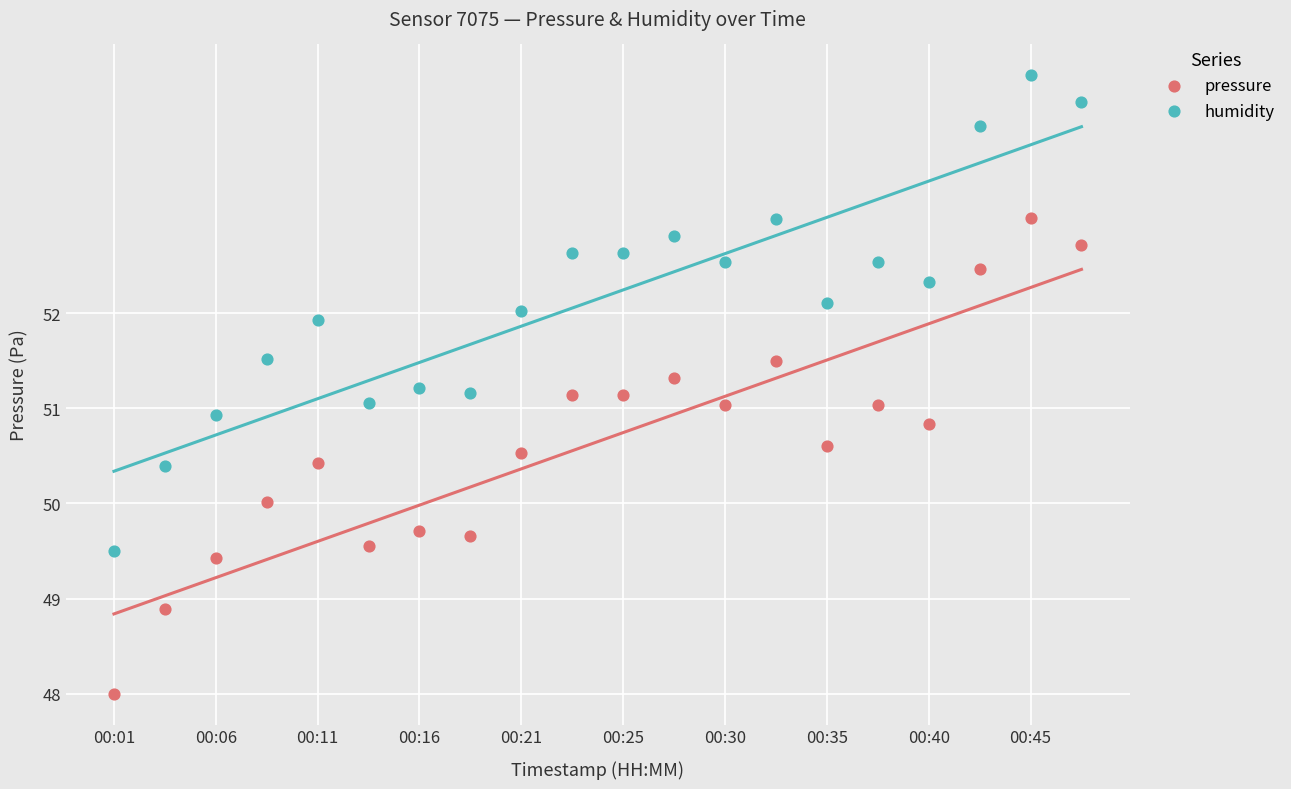

Which series contains the lowest Y value?

pressure